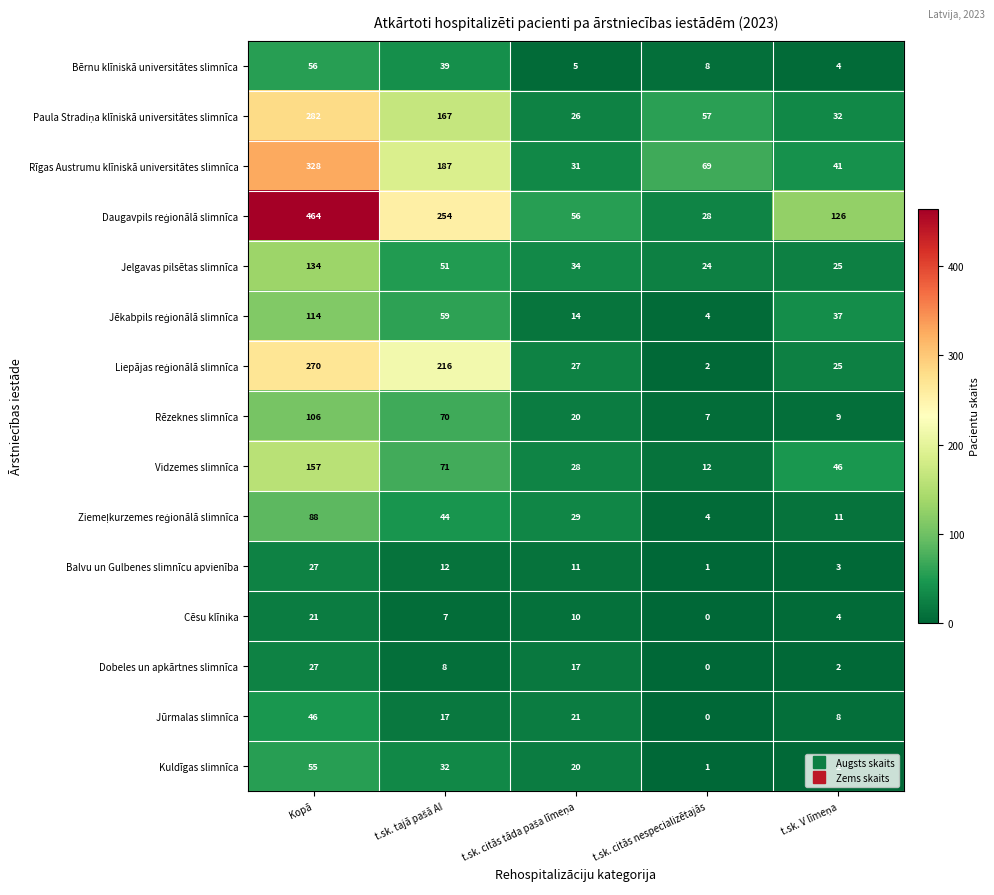

At which label does Rīgas Austrumu klīniskā universitātes slimnīca first exceed 69?

Kopā